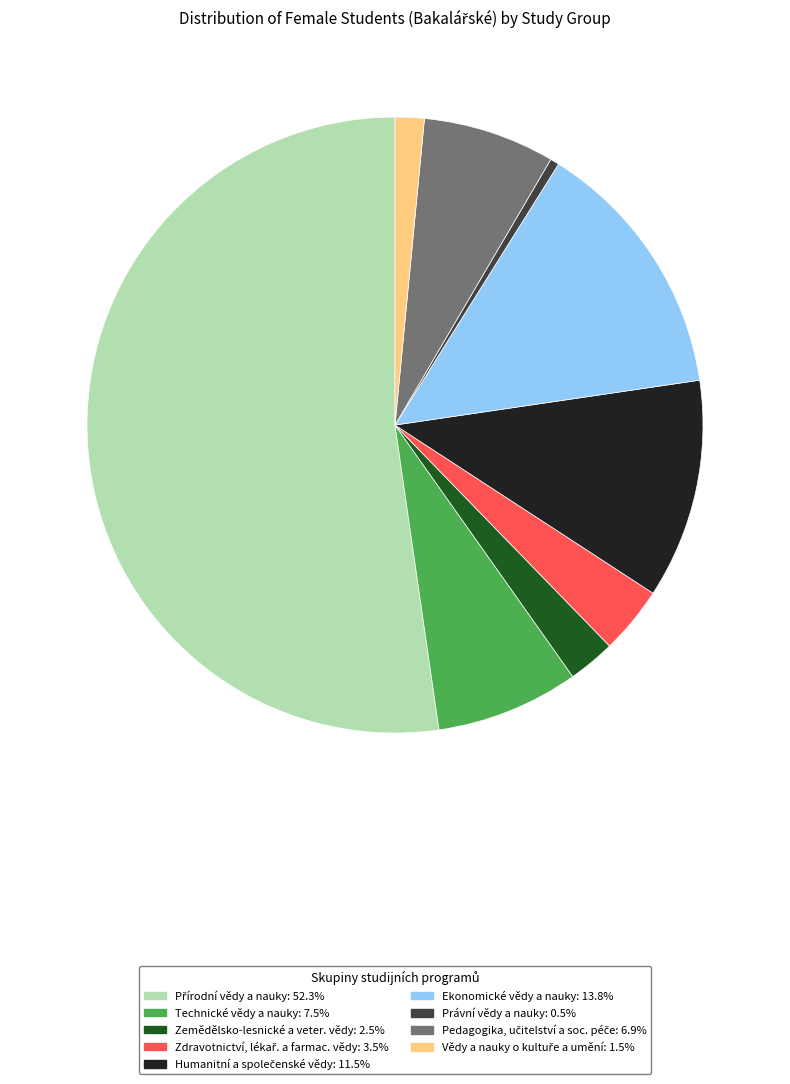

Approximately how many times larger is the value at Zemědělsko-lesnické a veter. vědy compared to Právní vědy a nauky?

5.3